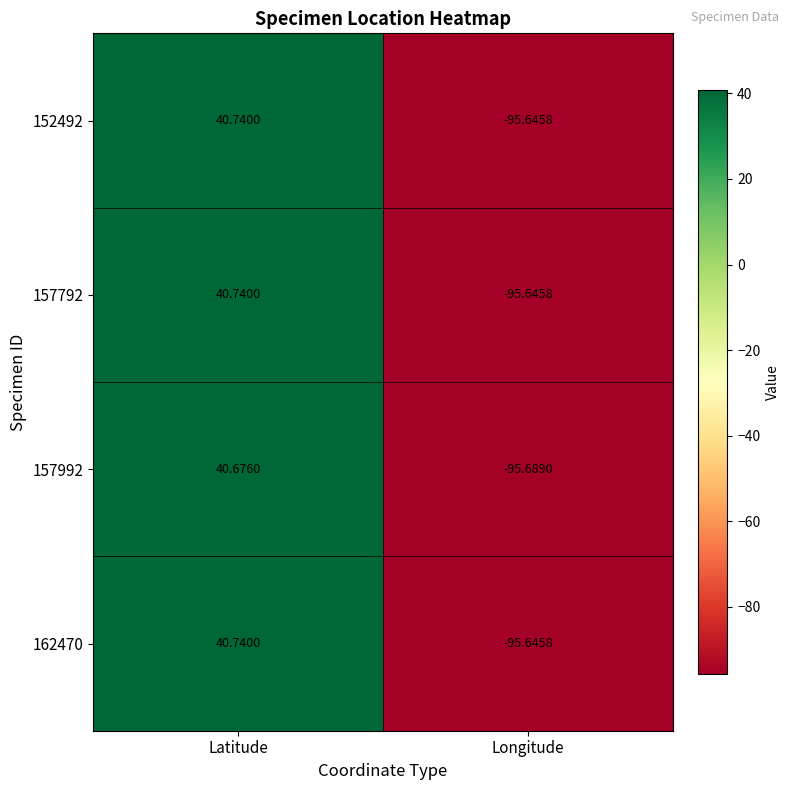

Rank the categories by 157992 value from lowest to highest.

Longitude, Latitude